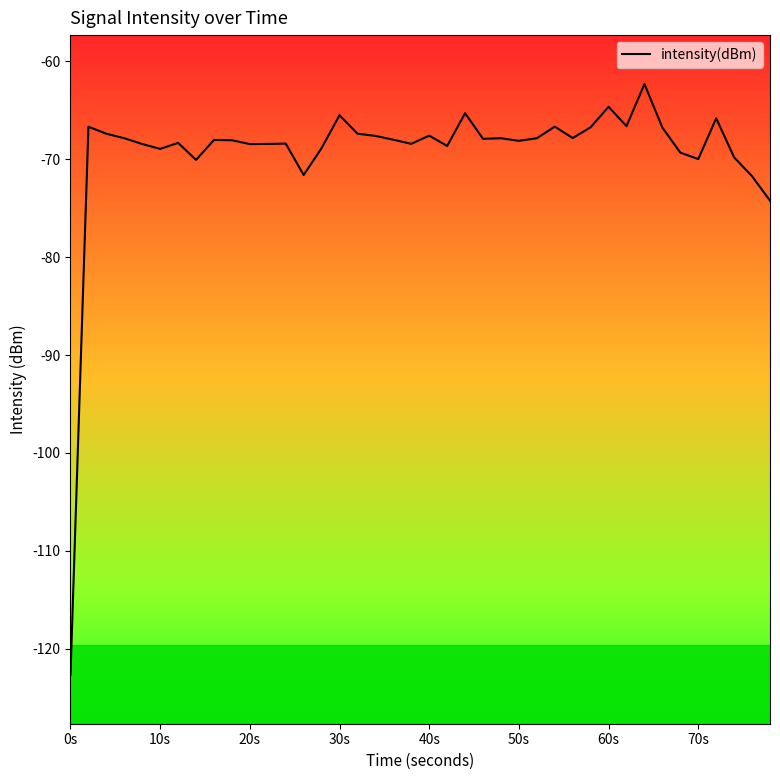

What is the difference between the maximum and minimum values?

60.3